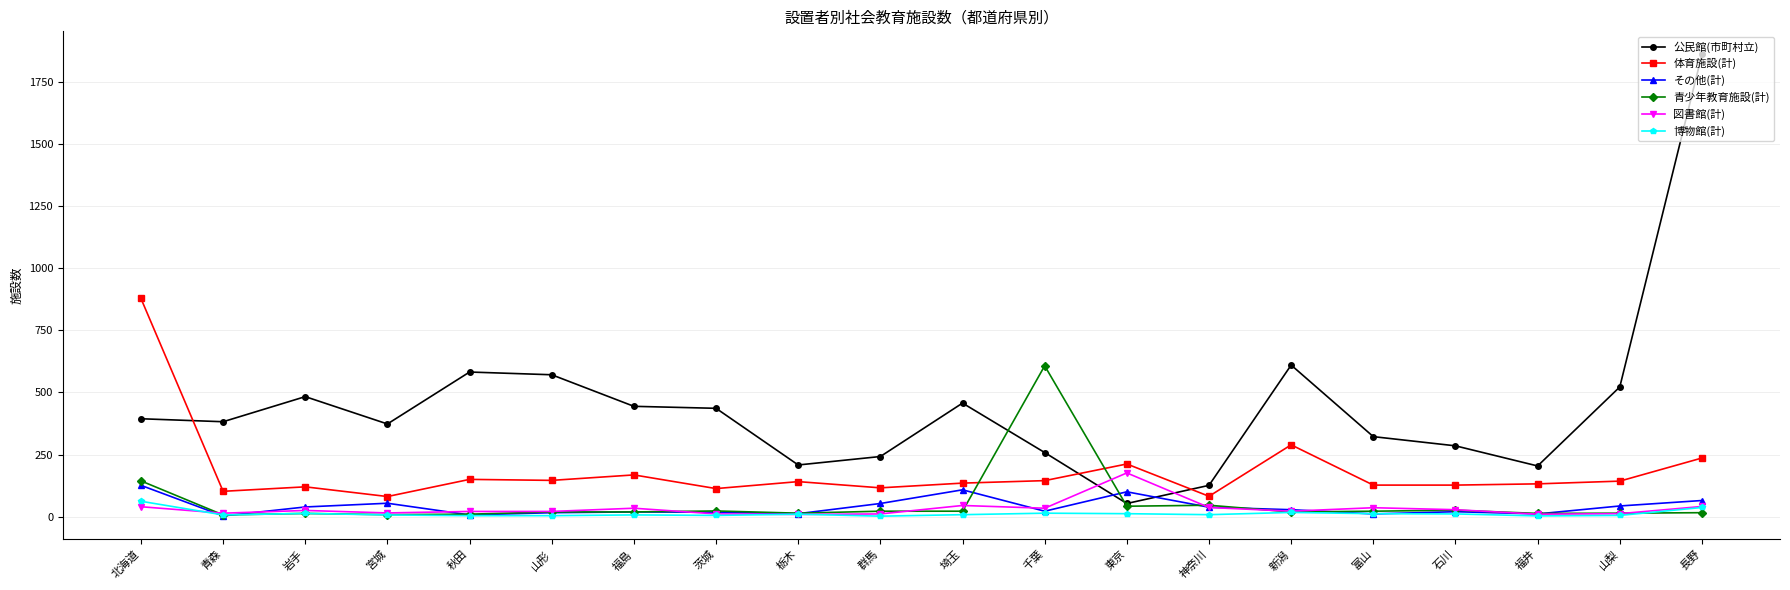

The 青少年教育施設(計) series shows 16 at 長野. True or false?

True